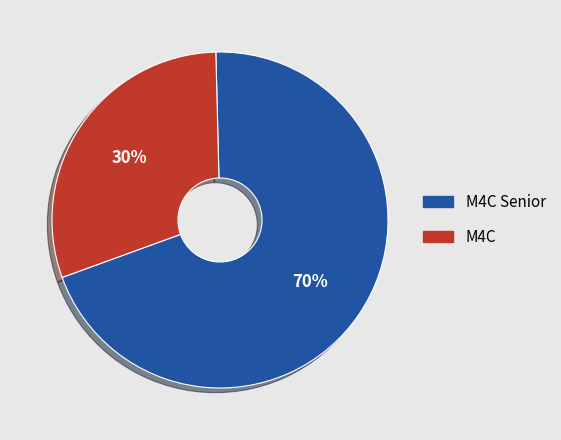

To the nearest percent, what is the difference between the largest and smallest slice percentages?

40%